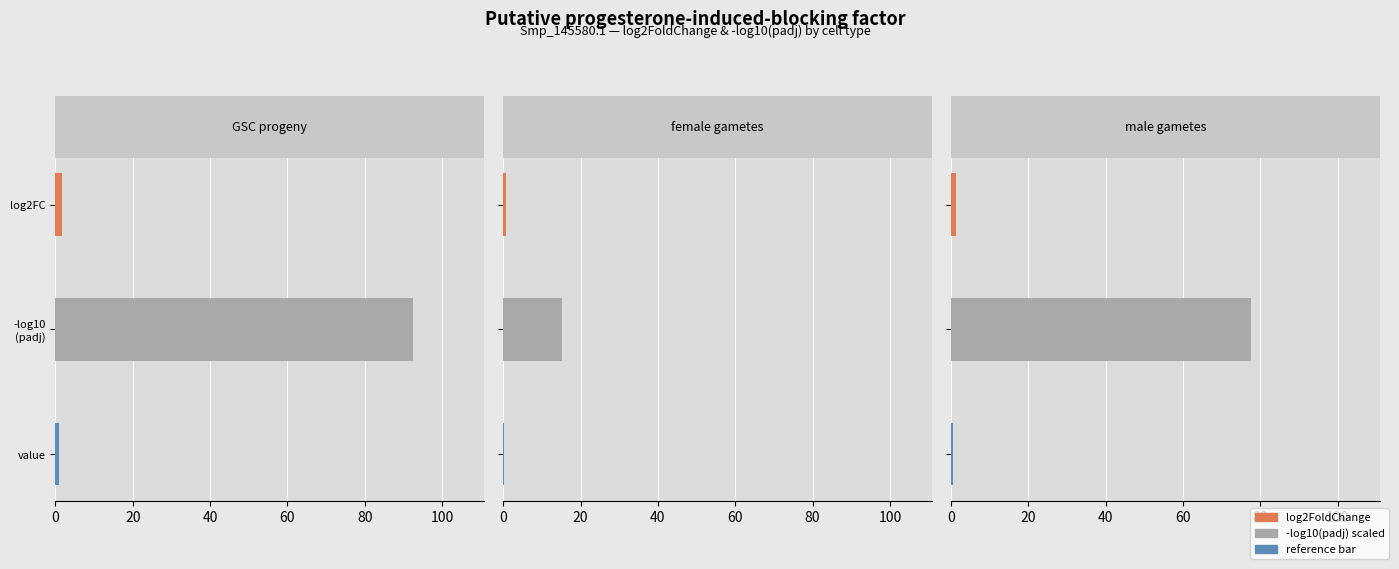

At which label does padj reach its minimum?

GSC progeny